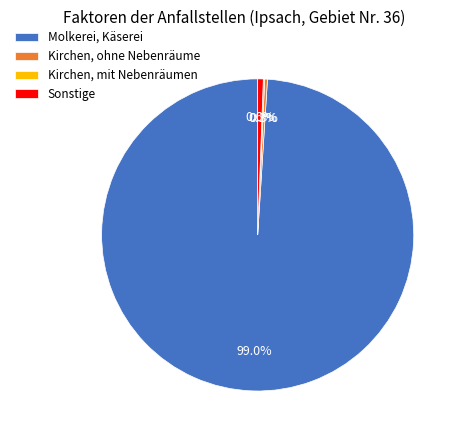

What is the majority slice?

Molkerei, Käserei